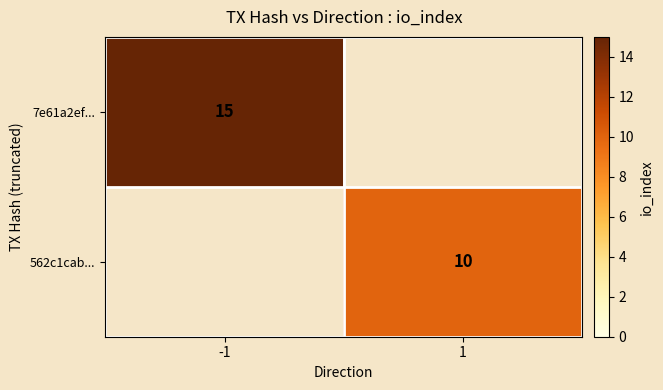

True or false: 7e61a2ef... has a value of 5 at -1.

False